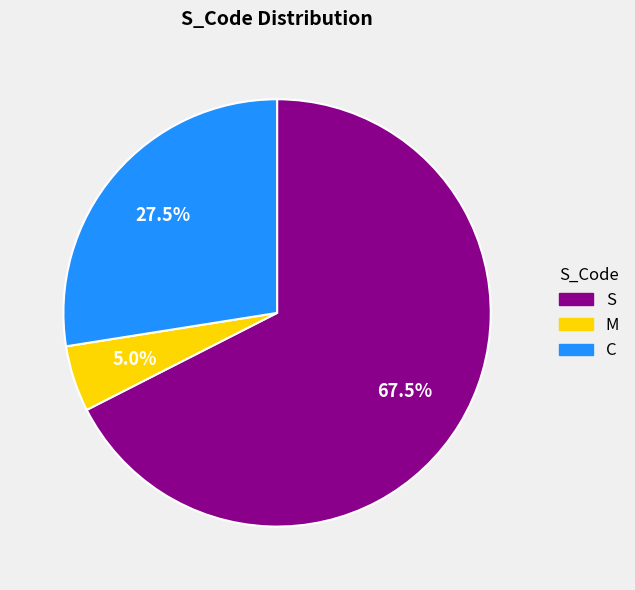

Do S and M together represent more than half of the pie?

Yes